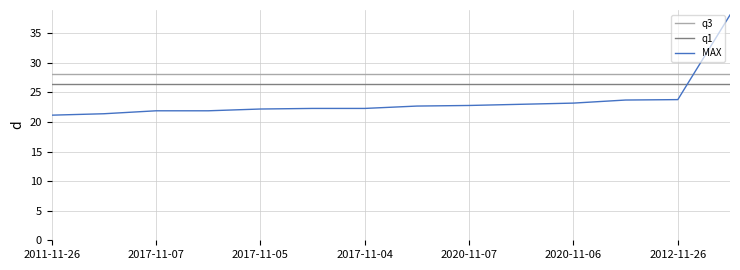

List the series in order of their peak value, lowest first.

q1, q3, MAX